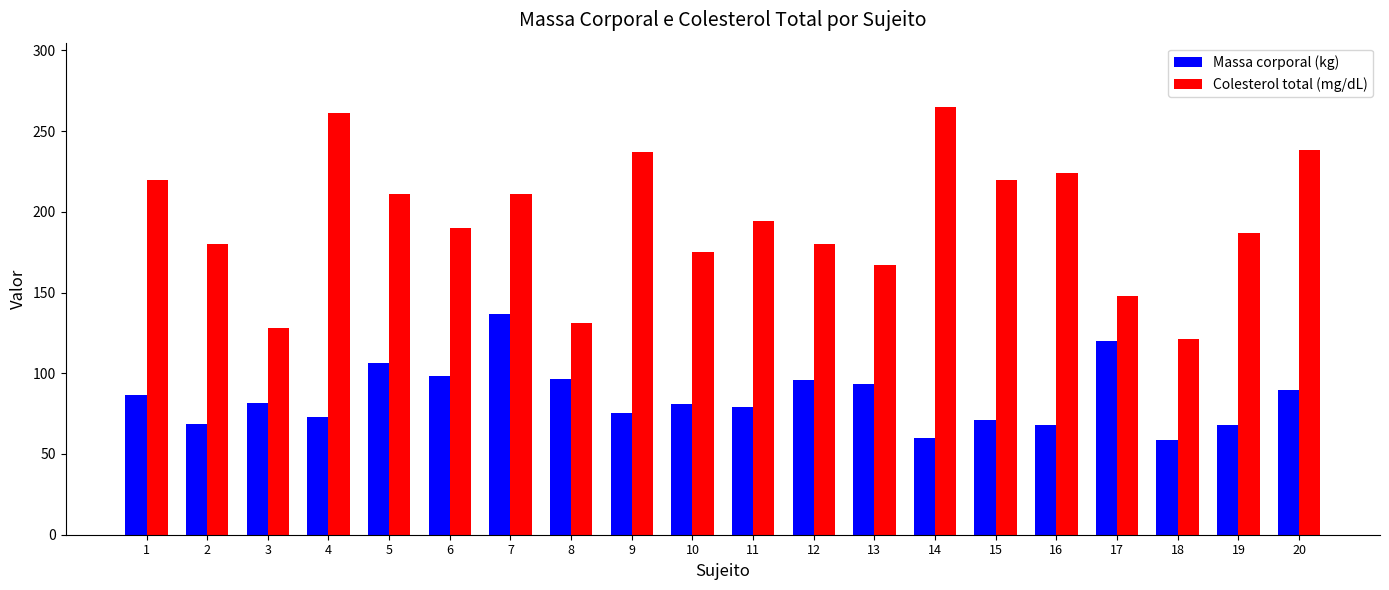

Which series has the widest spread of values?

Colesterol total (mg/dL)